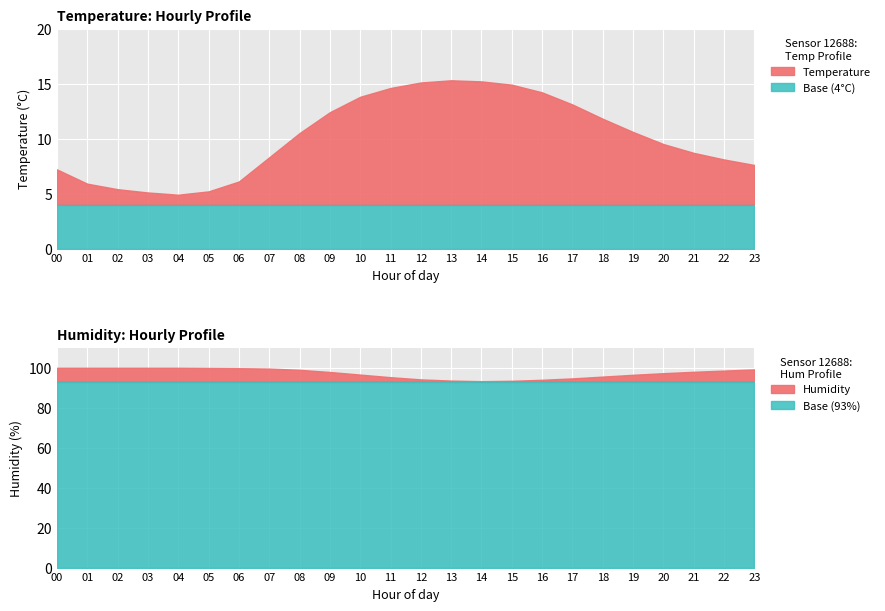

What is the sum of all humidity values?

2334.2